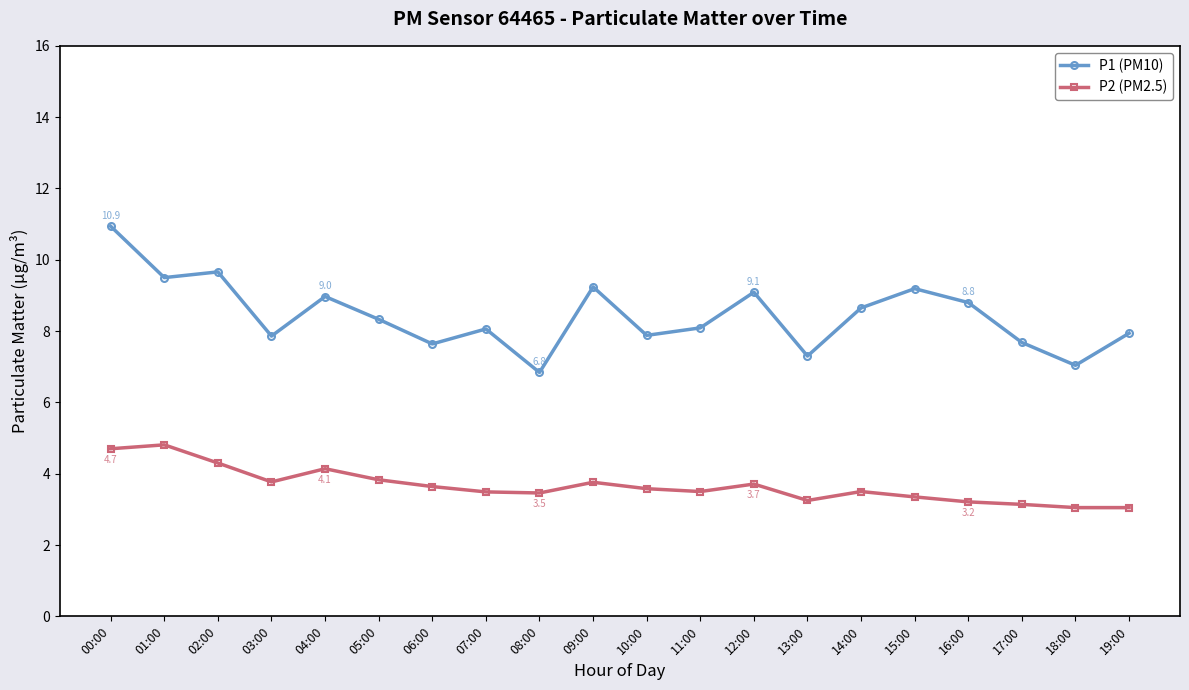

What position from the right is 03:00?

17